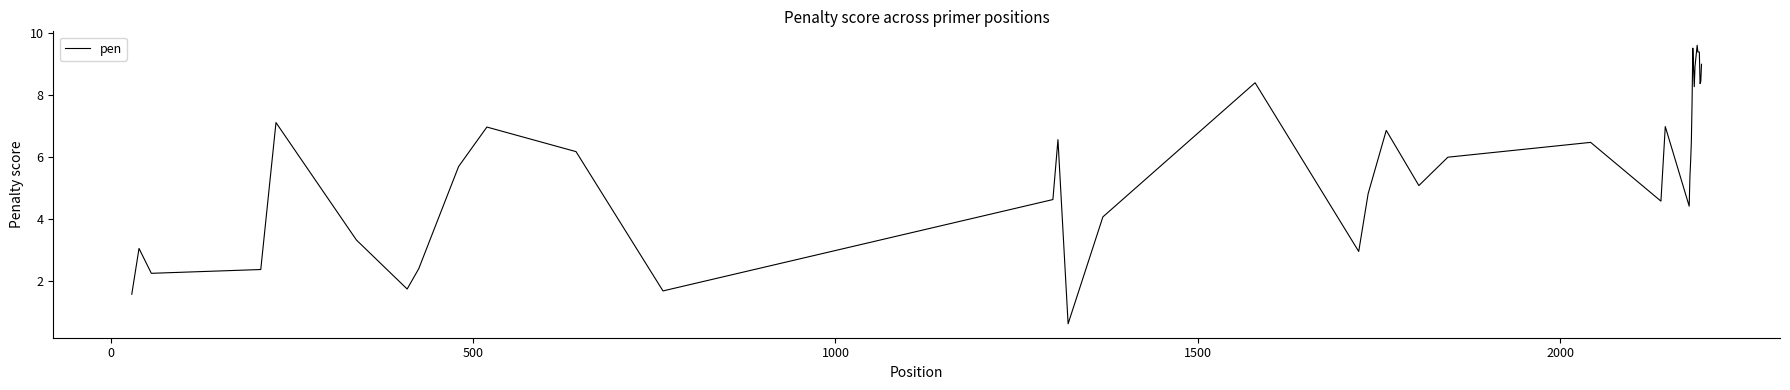

What is the greatest value displayed?

9.6